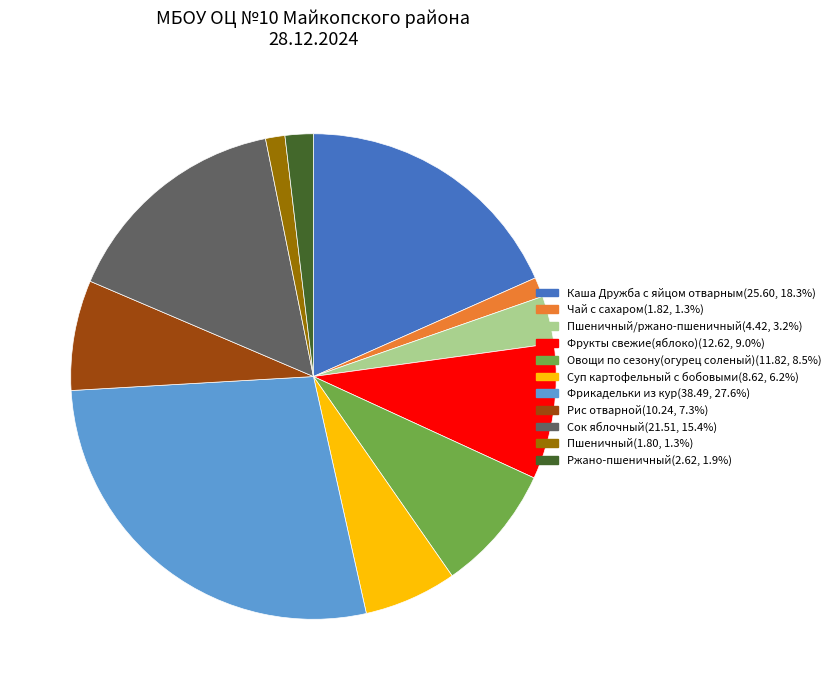

Is there any slice that represents more than half of the pie?

No